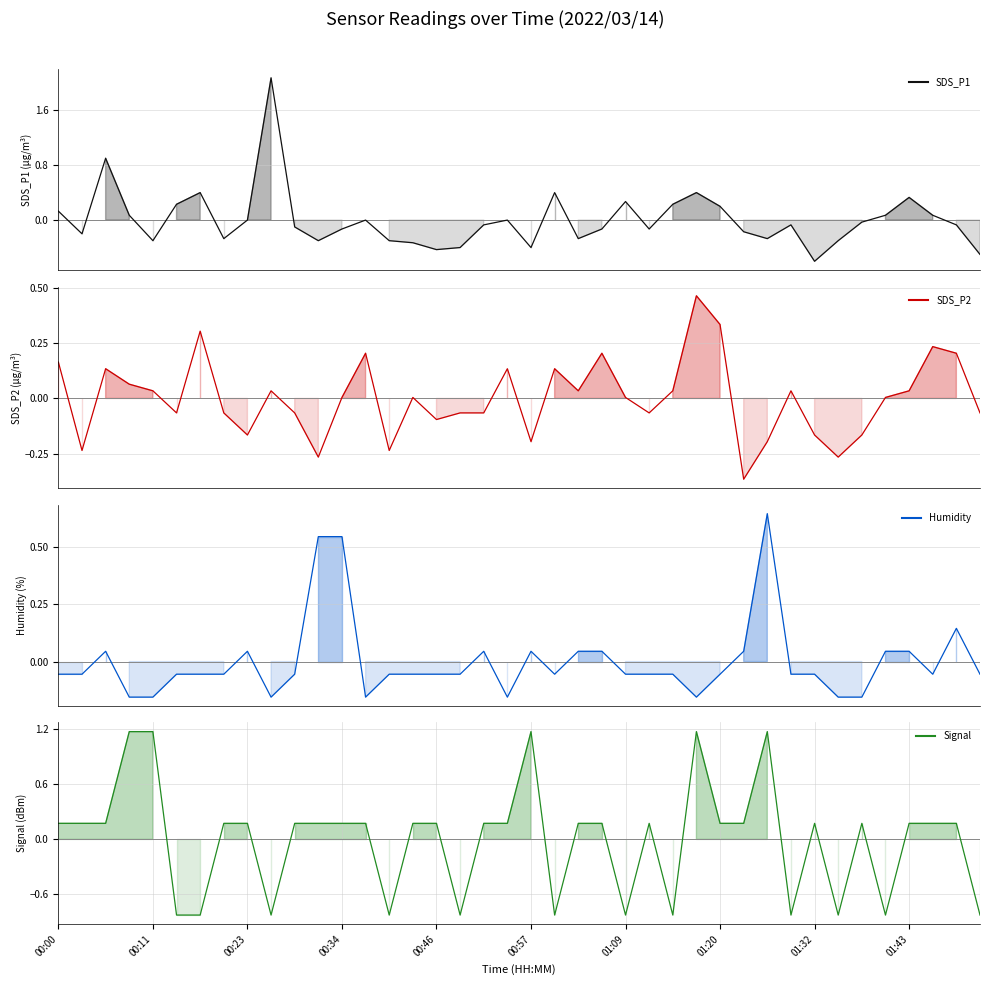

What is the value of the Humidity point at the 10th from the left?

-0.2